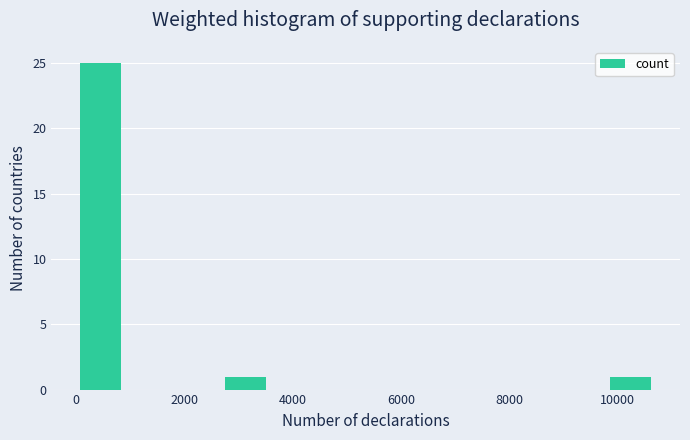

Which range on the x-axis has the tallest bar?

0 to 800